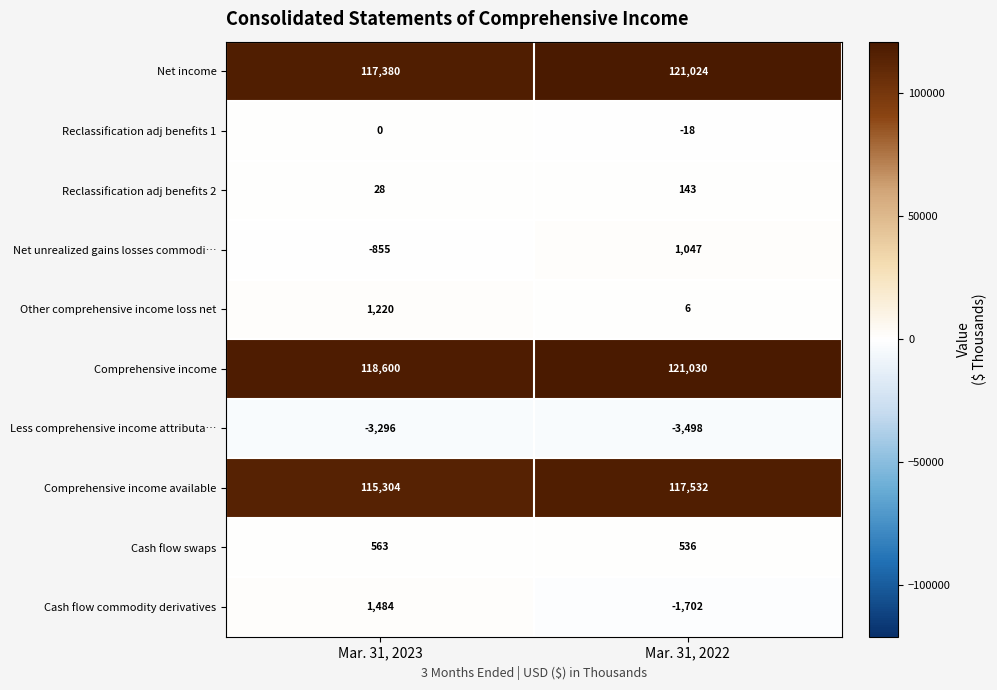

Reading right to left, list all the values displayed in this chart.

Net income: 121024	117380
Reclassification adj benefits 1: -18	0
Reclassification adj benefits 2: 143	28
Net unrealized gains losses commodi…: 1047	-855
Other comprehensive income loss net: 6	1220
Comprehensive income: 121030	118600
Less comprehensive income attributa…: -3498	-3296
Comprehensive income available: 117532	115304
Cash flow swaps: 536	563
Cash flow commodity derivatives: -1702	1484